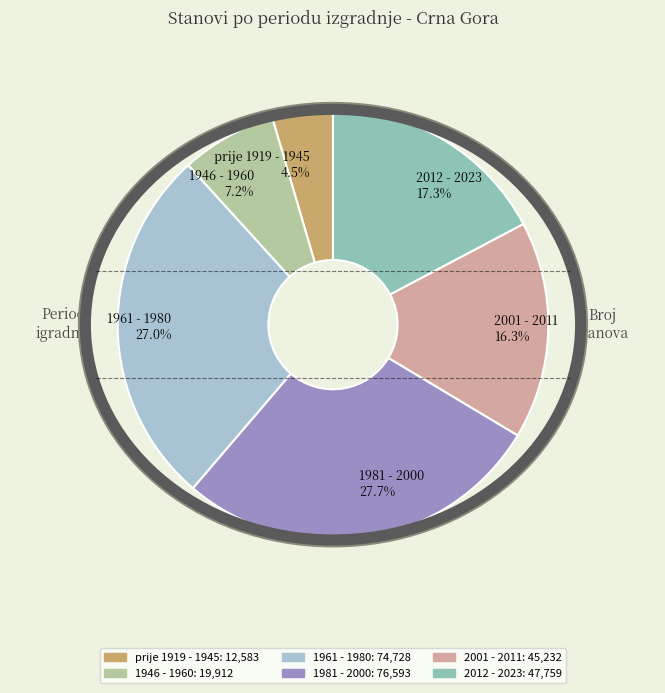

Which category has the smallest portion of the pie?

prije 1919 - 1945